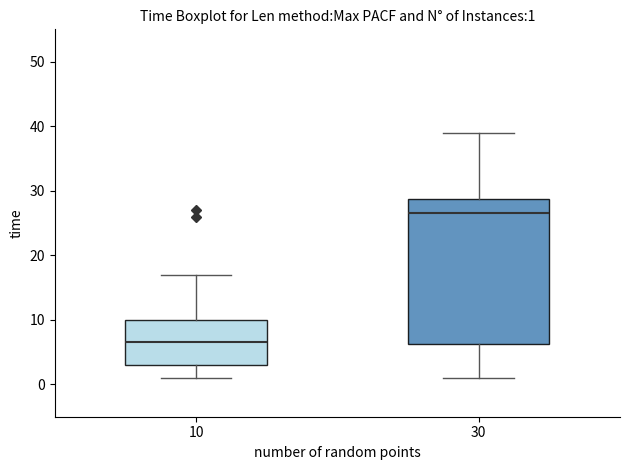

Which box has the highest median line?

30